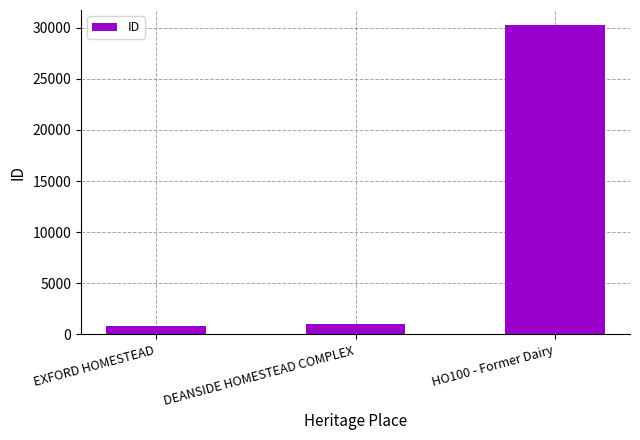

Between EXFORD HOMESTEAD and HO100 - Former Dairy, which is larger?

HO100 - Former Dairy